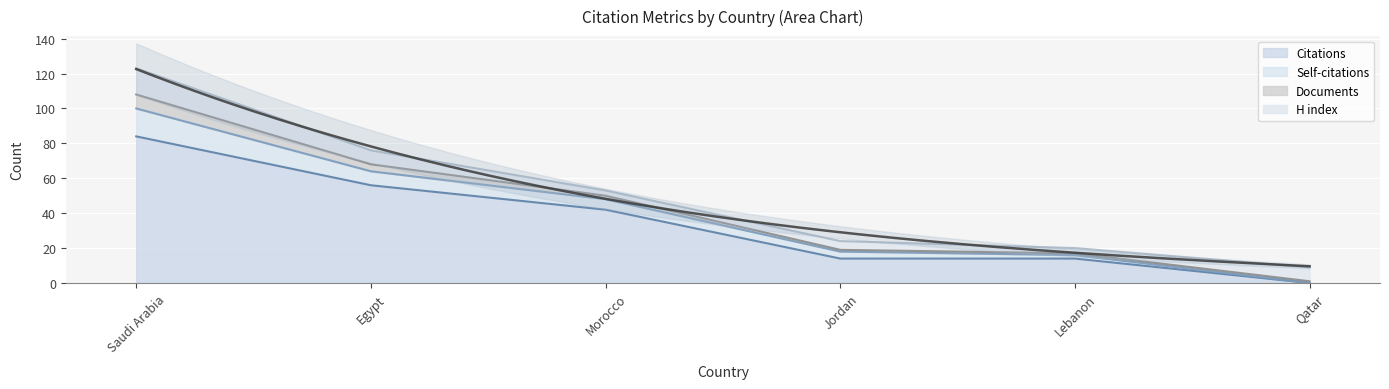

Is it true that Citations equals 14 at Lebanon?

True